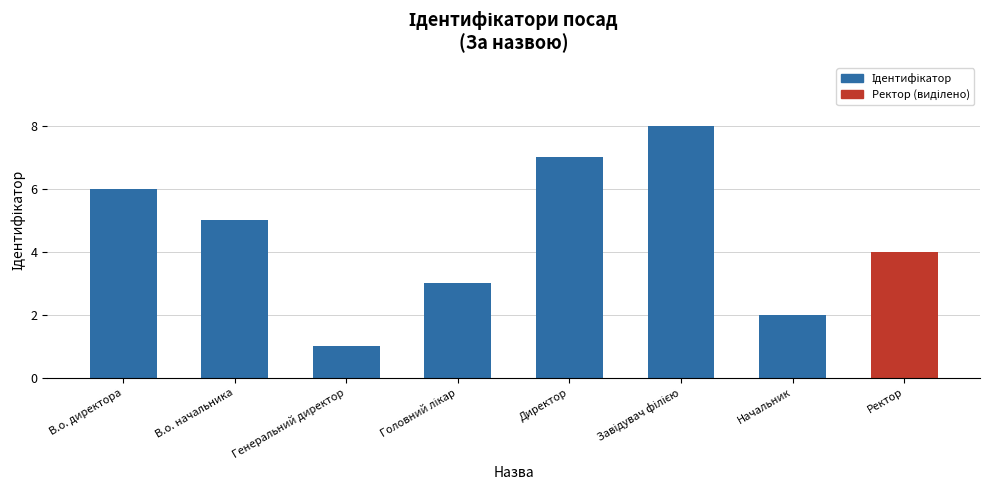

What is the value of the 1st bar from the left?

6